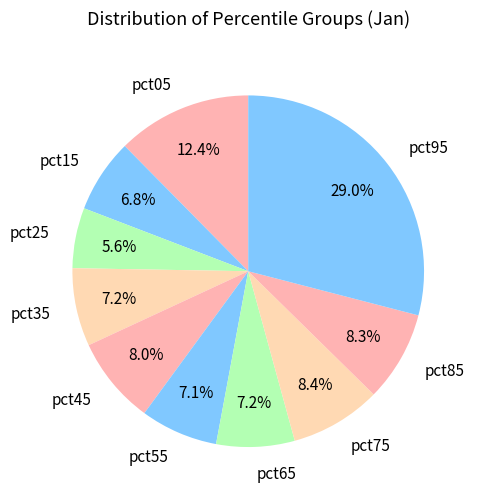

What portion of the pie excludes pct75?

91.6%